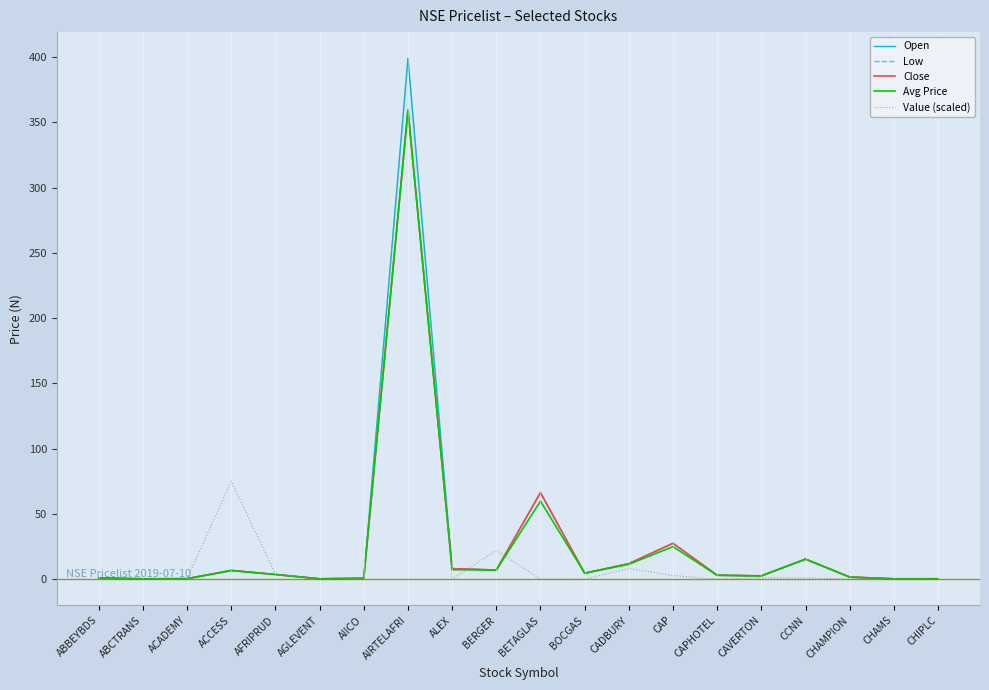

What position from the left is ALEX?

9